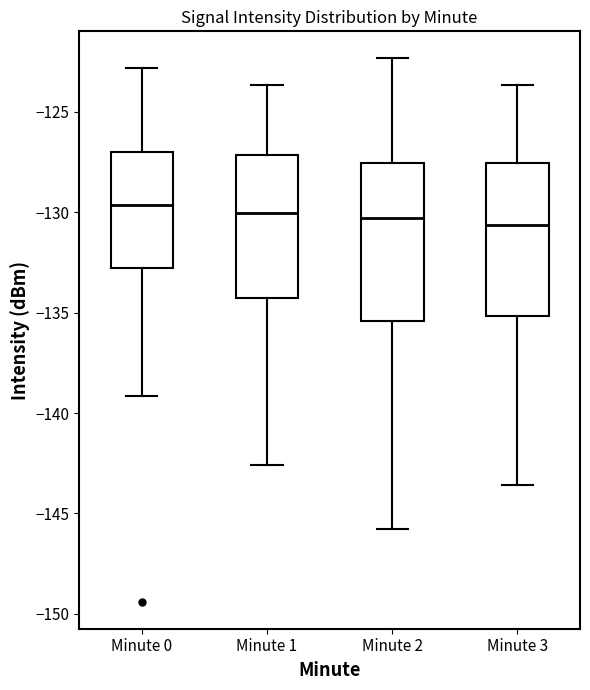

Where is the lower edge of the box for Minute 2 on the y-axis? The values are not printed on the chart, so give them approximately, as read against the axis.

-135.5